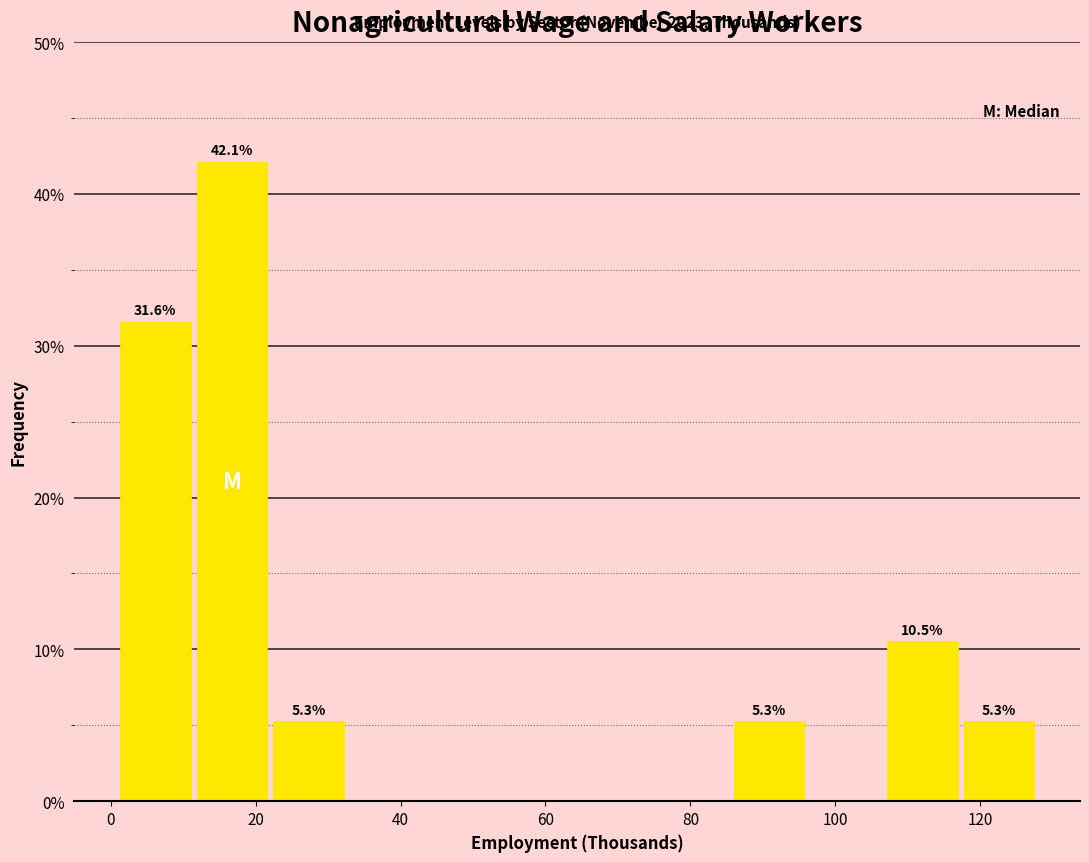

Which range on the x-axis has the tallest bar?

12 to 22